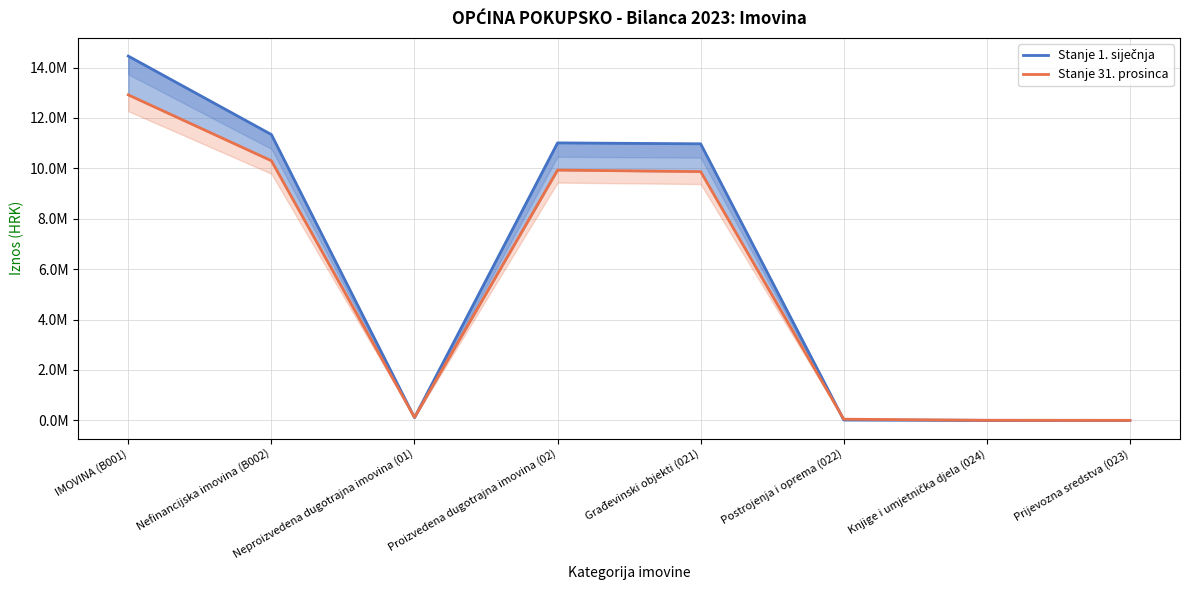

What is the difference between the Stanje 1. siječnja values at Knjige i umjetnička djela (024) and Prijevozna sredstva (023)?

1479.7